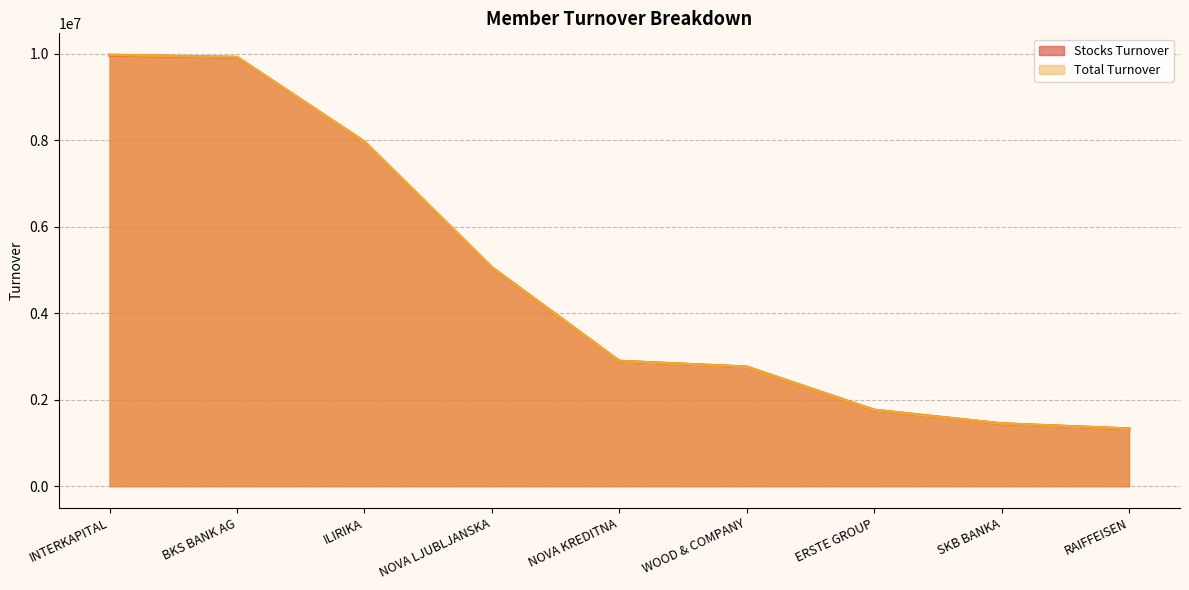

Between ERSTE GROUP and NOVA LJUBLJANSKA, which is larger?

NOVA LJUBLJANSKA